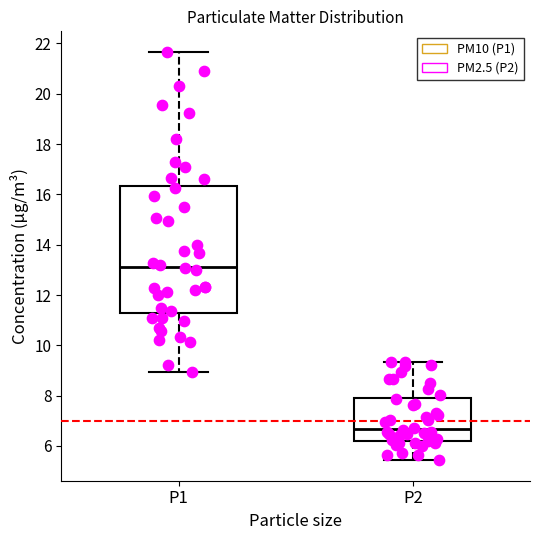

Where is the upper edge of the box for P2 on the y-axis? The values are not printed on the chart, so give them approximately, as read against the axis.

7.8